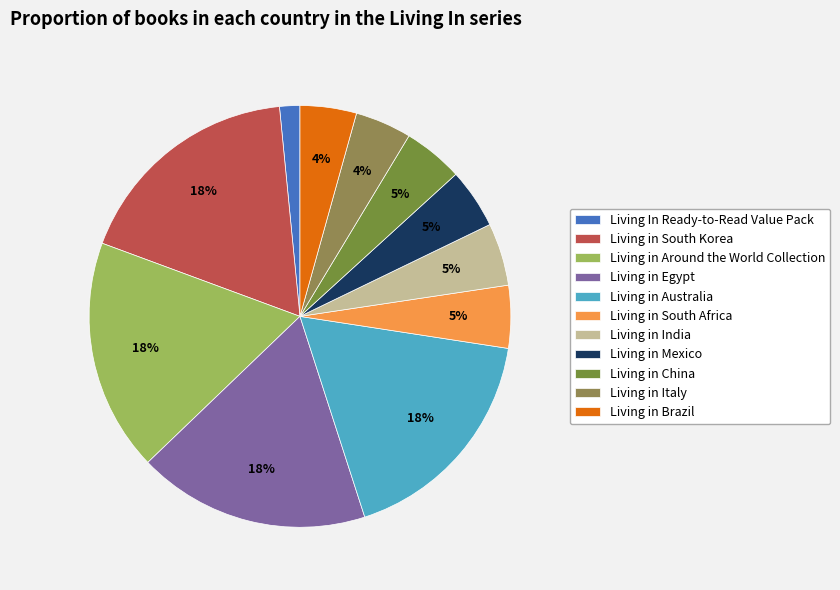

To the nearest percent, what is the combined percentage of Living in Brazil and Living in India?

9%